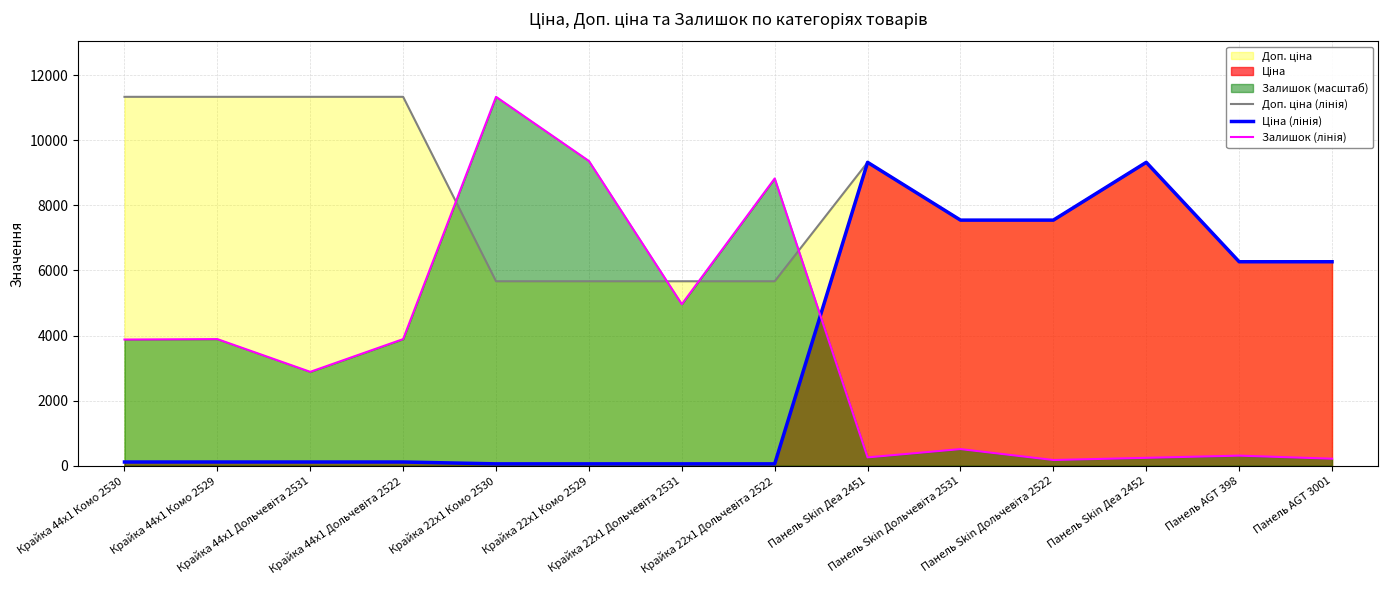

How many values in the Ціна (лінія) series are below 113?

4